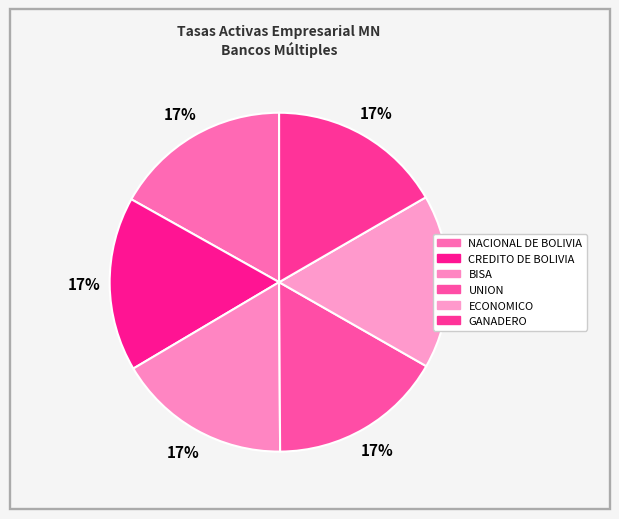

Count the number of slices in the pie.

6